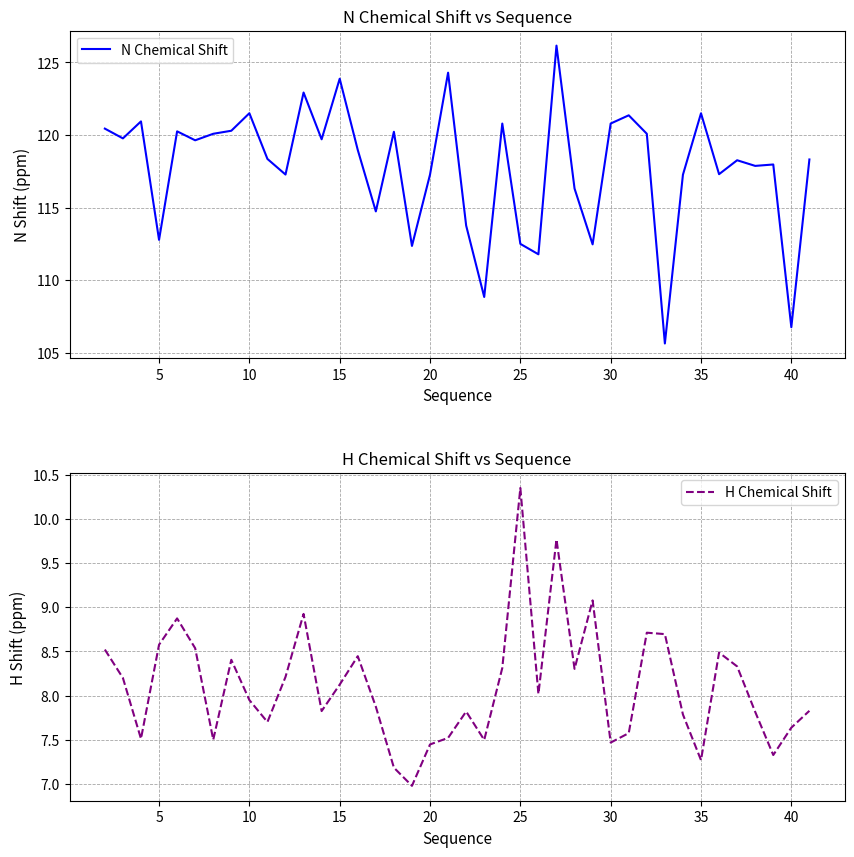

How many lines are shown in the chart?

2